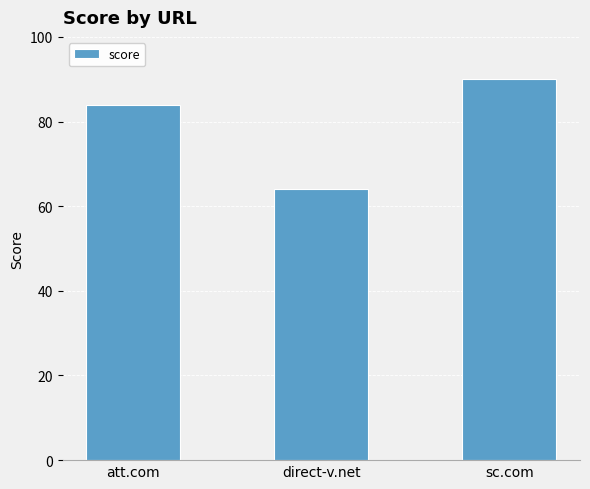

At which label is the value closest to 77?

att.com